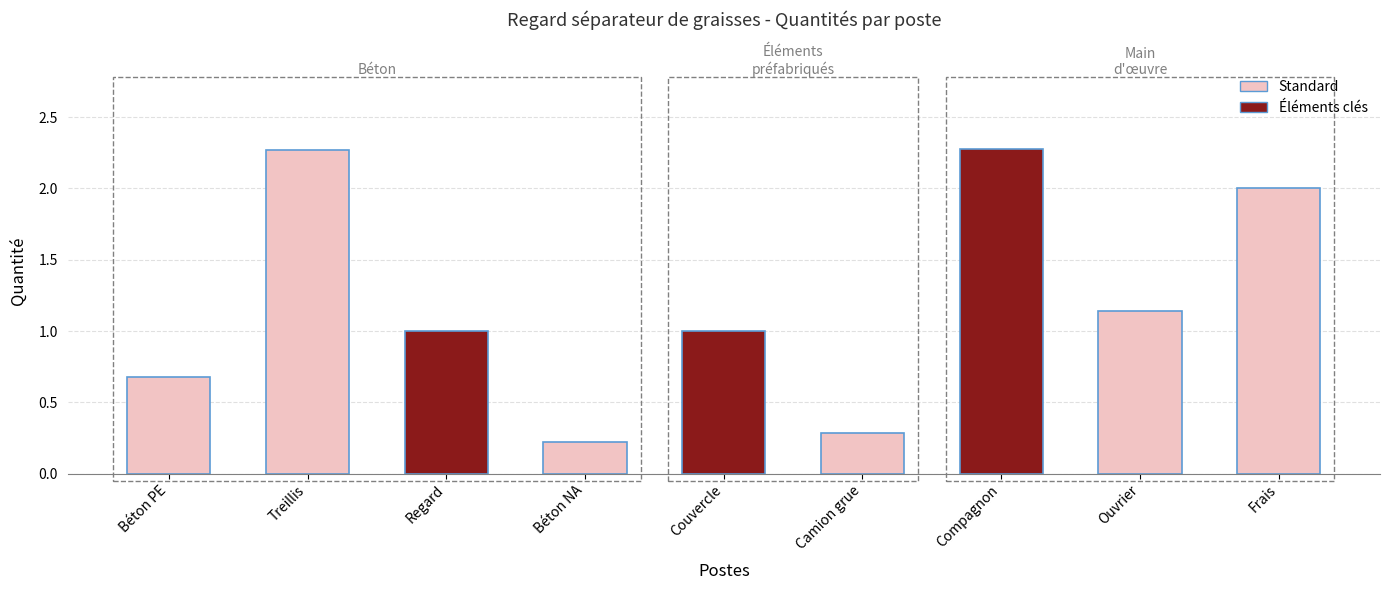

What is the sum of the values at Compagnon and Regard?

3.3